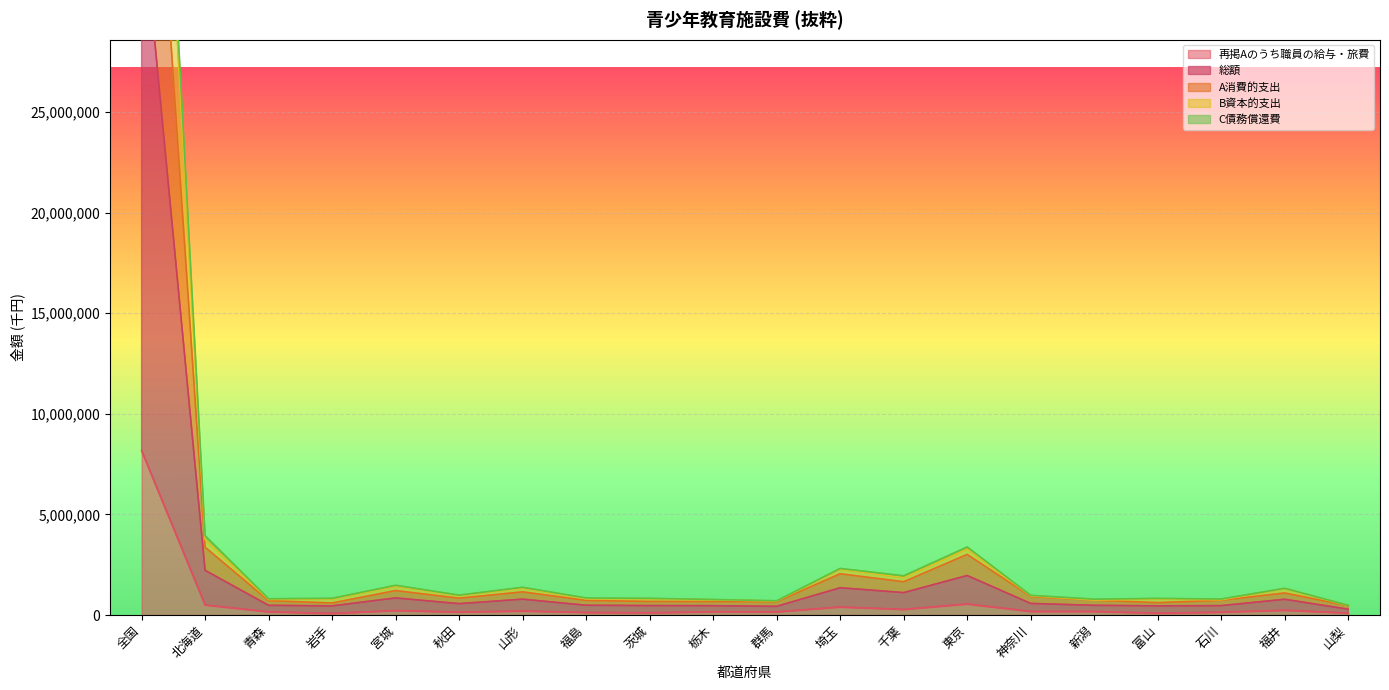

True or false: A消費的支出 and B資本的支出 intersect in this chart.

False